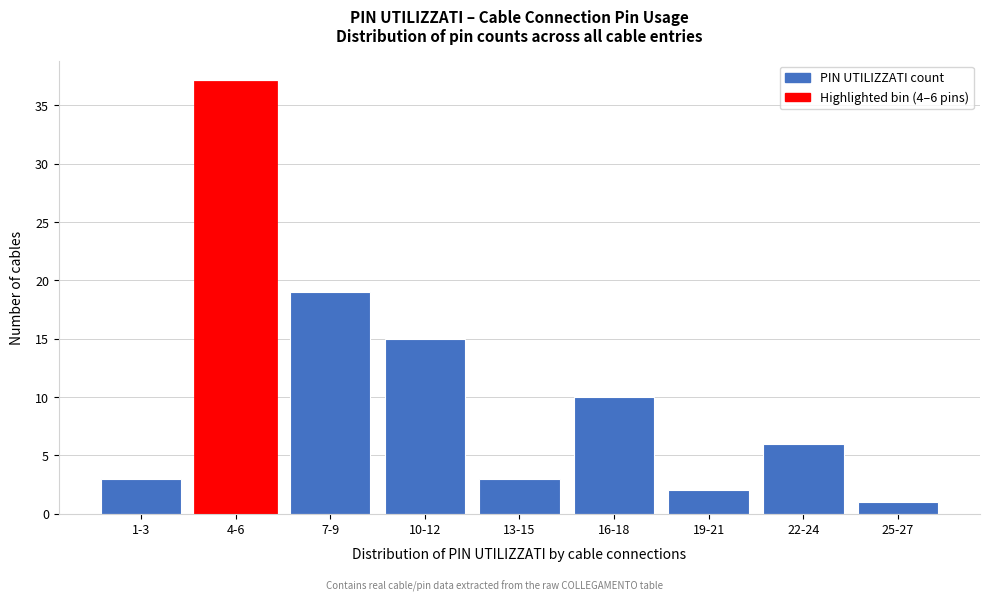

Reading left to right, list all the values displayed in this chart.

1-3=3	4-6=37	7-9=19	10-12=15	13-15=3	16-18=10	19-21=2	22-24=6	25-27=1